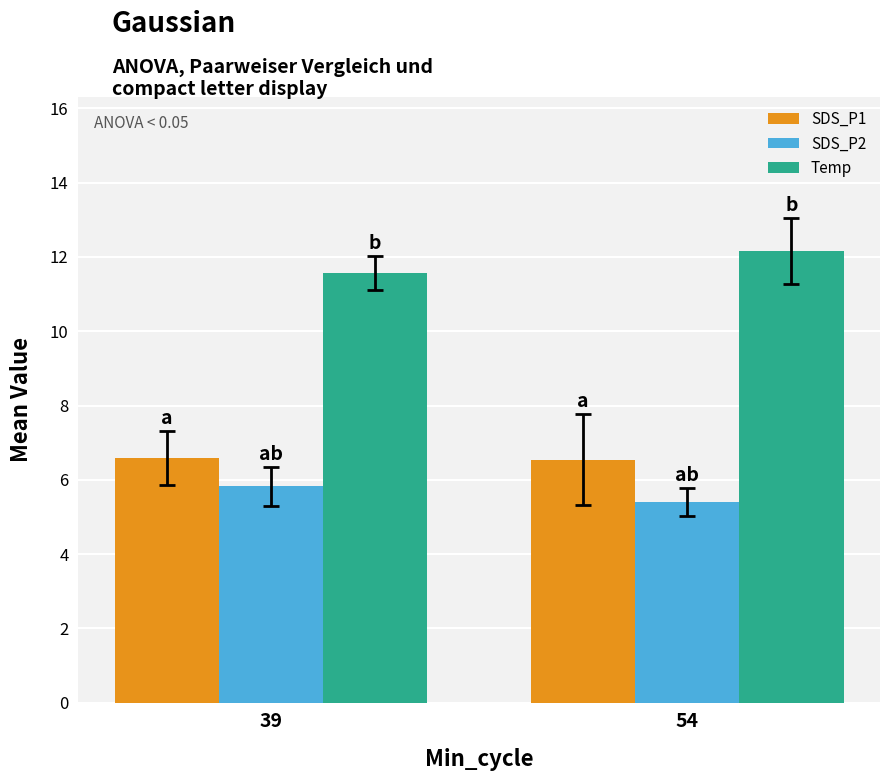

True or false: SDS_P2 has a value of 1.7 at 39.

False